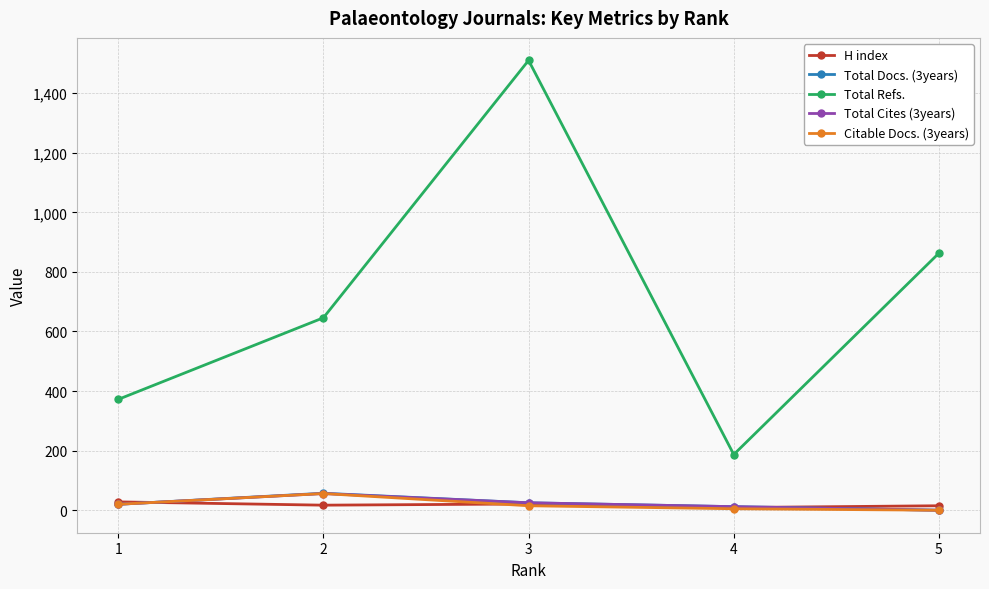

True or false: Total Refs. and Total Docs. (3years) intersect in this chart.

False